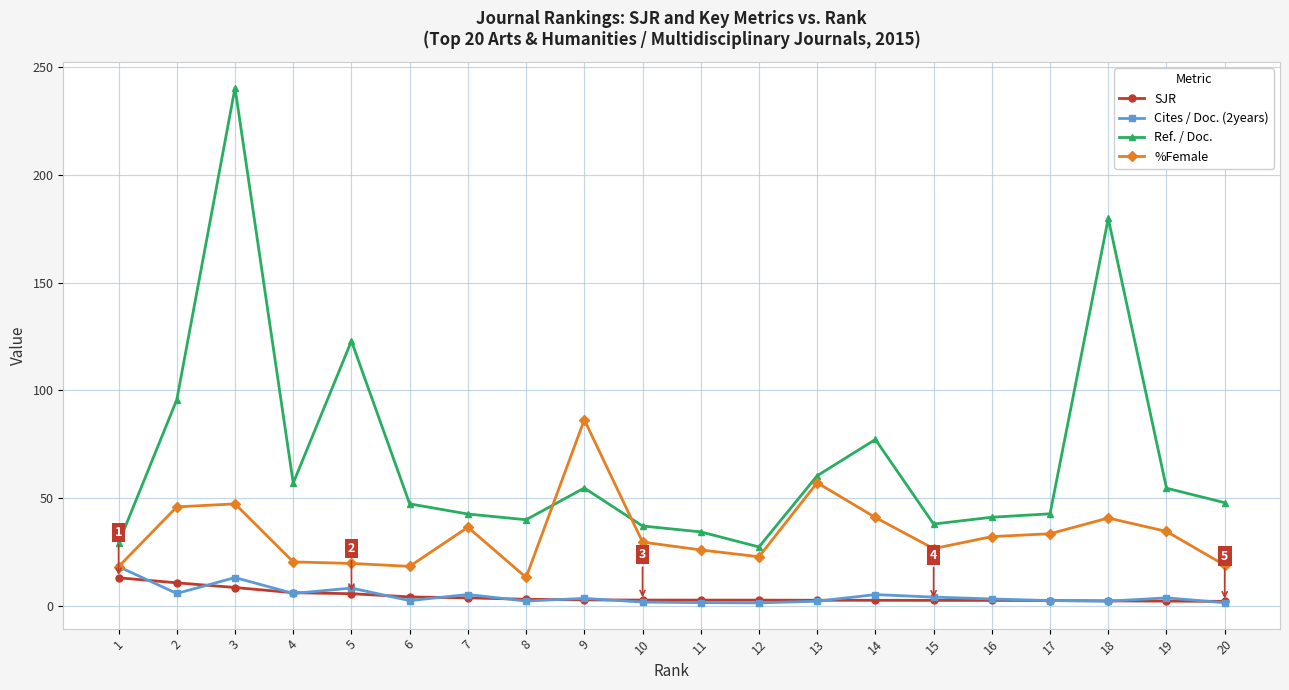

True or false: SJR and %Female intersect in this chart.

False